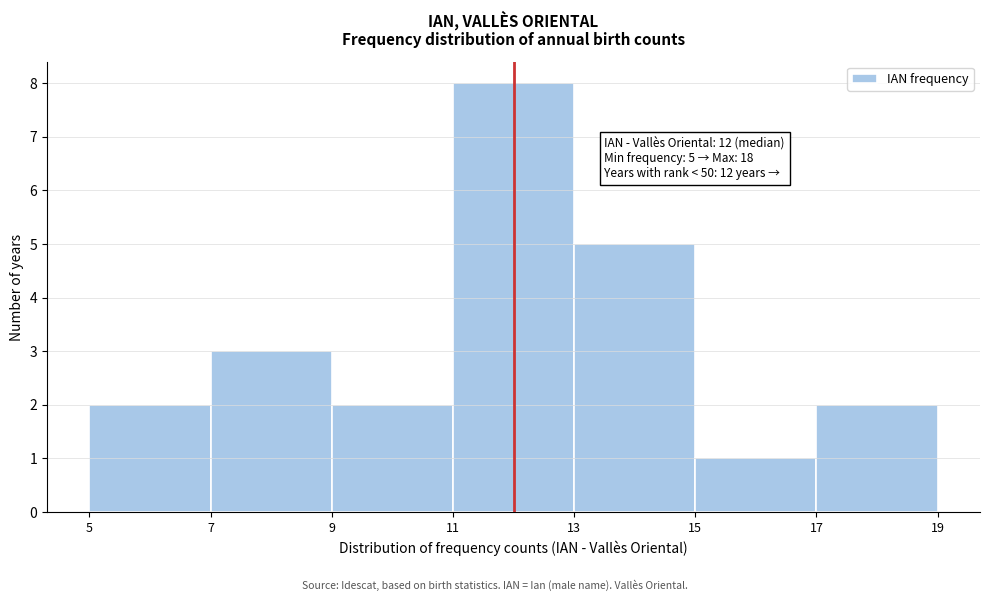

Over which range of the x-axis is the bar tallest?

11 to 13